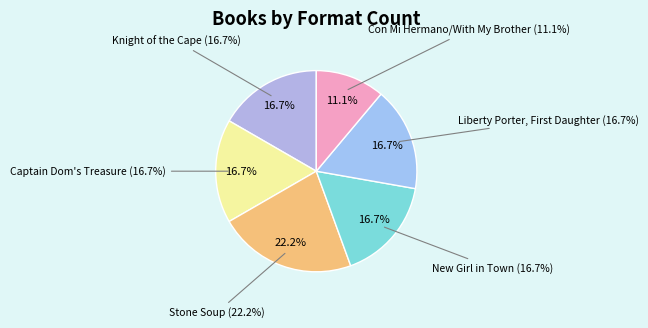

Do Con Mi Hermano/With My Brother and Stone Soup together represent more than half of the pie?

No